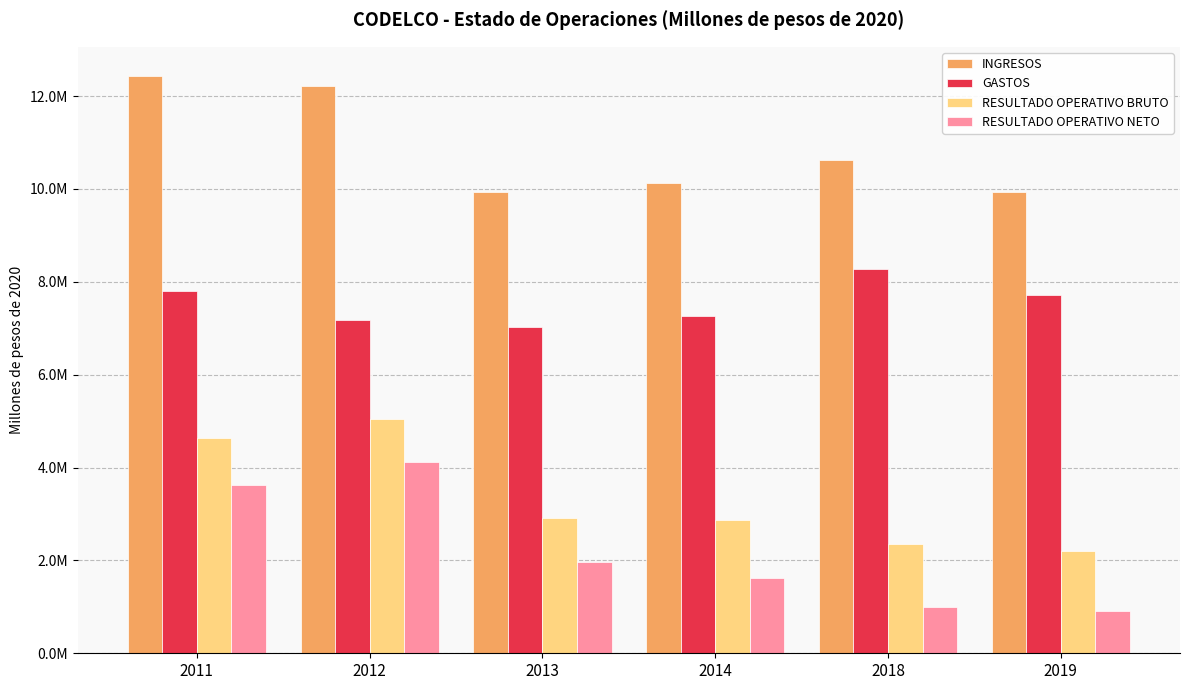

What are all the series names shown in the legend?

INGRESOS, GASTOS, RESULTADO OPERATIVO BRUTO, RESULTADO OPERATIVO NETO